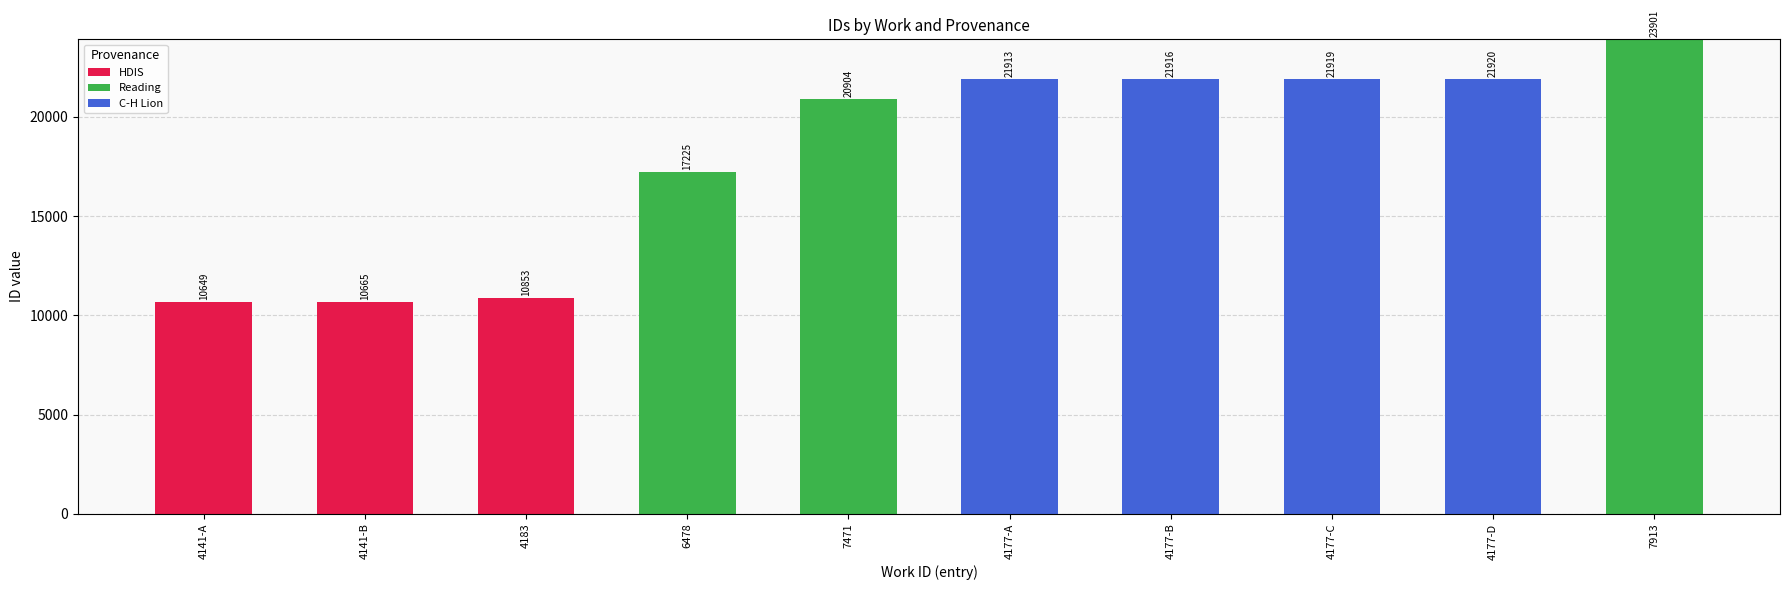

What is the highest value of the HDIS series?

10853